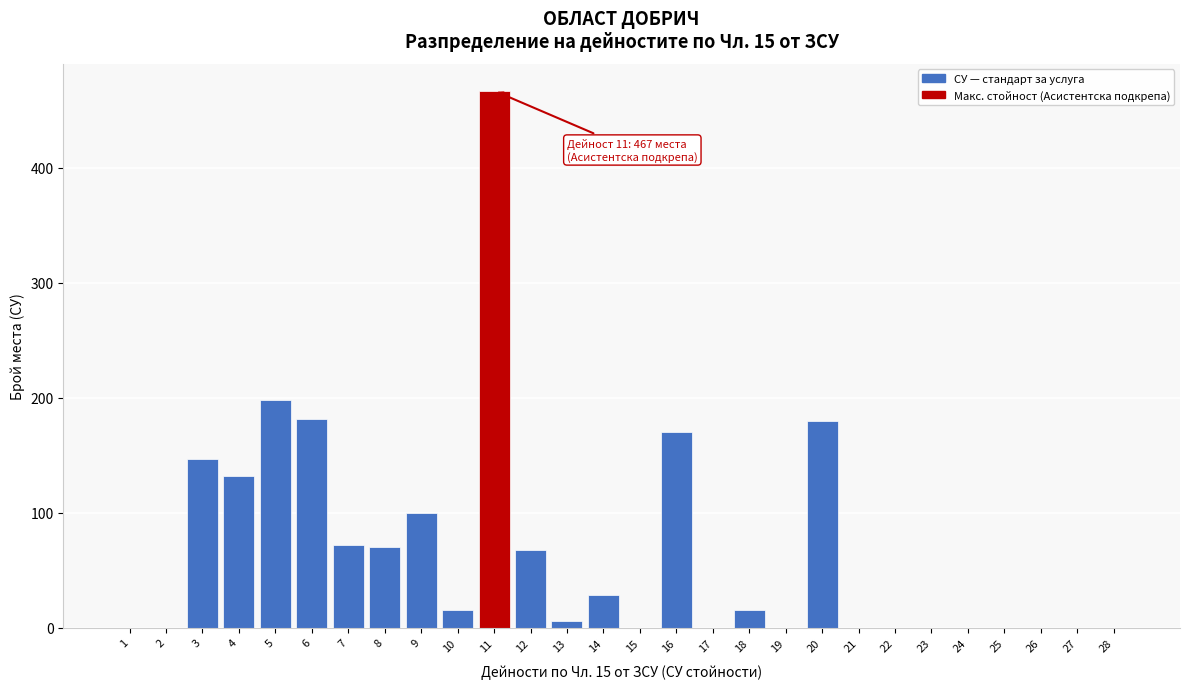

What is the maximum value shown in the chart?

467